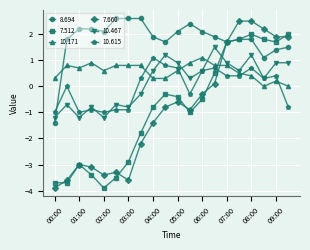

How many values in the 7.660 series are below 0?

13